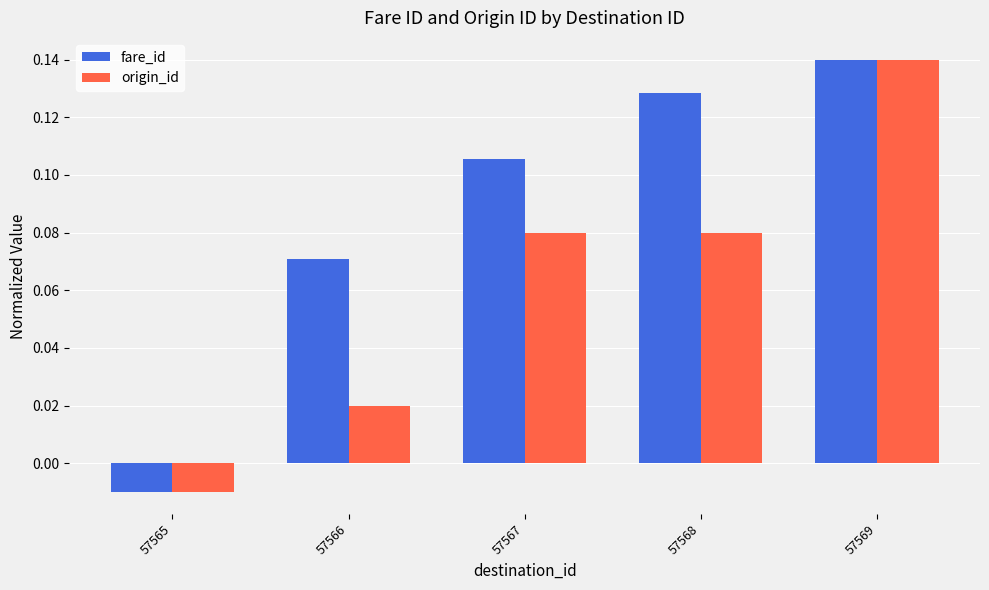

Where is fare_id nearest to the value 0?

57565